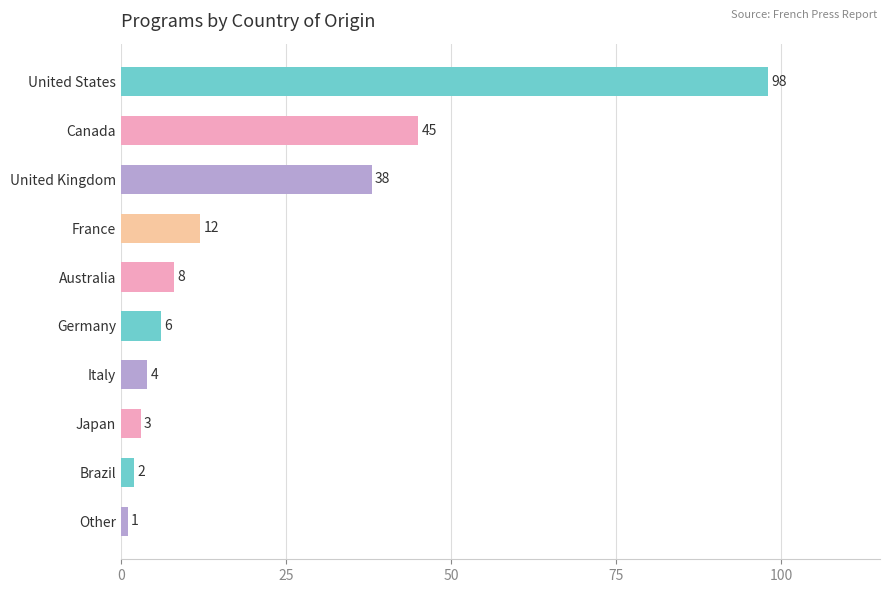

The value at United States is 151. True or false?

False